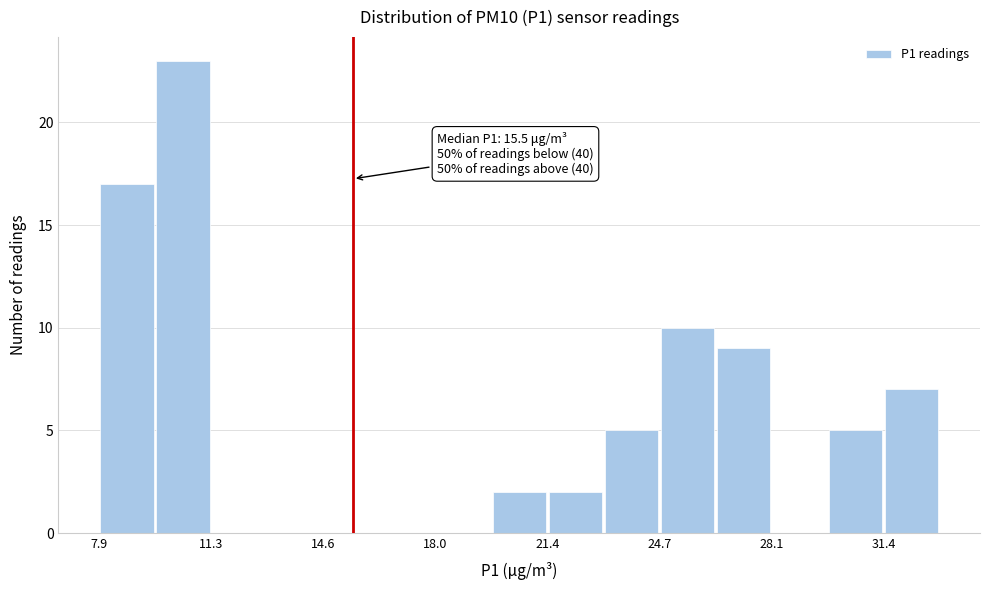

Around what value on the x-axis is the tallest bar? Give the approximate position of its centre, as read against the axis.

10.5